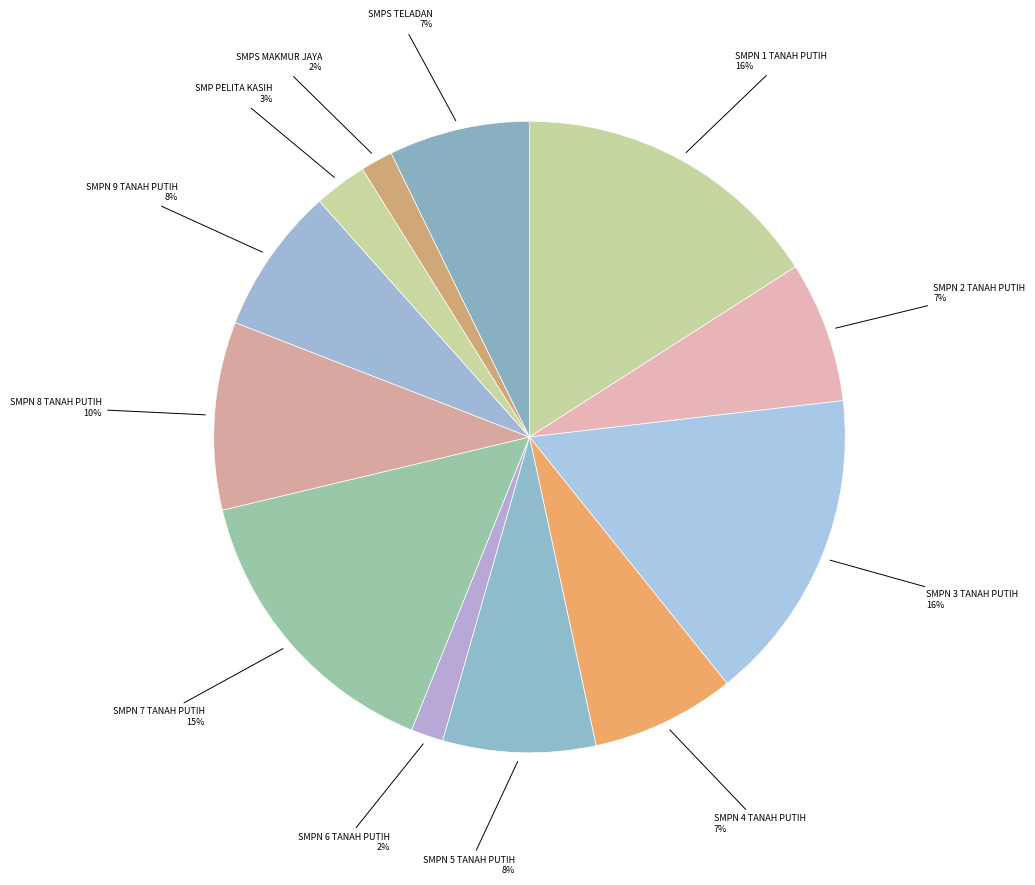

Count the number of slices in the pie.

12